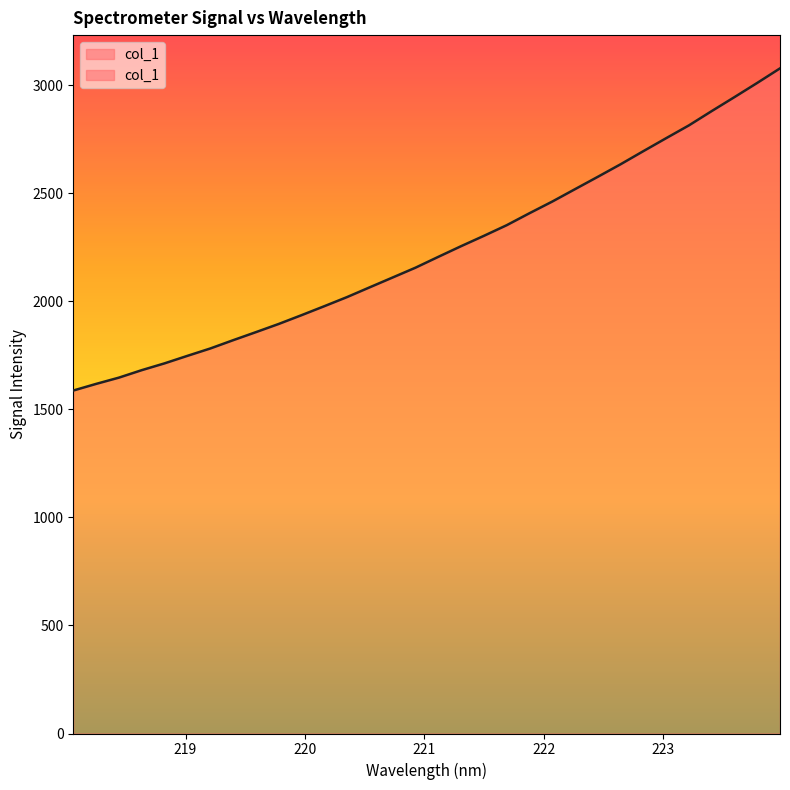

True or false: the data shows 1857.4 at 219.589.

True